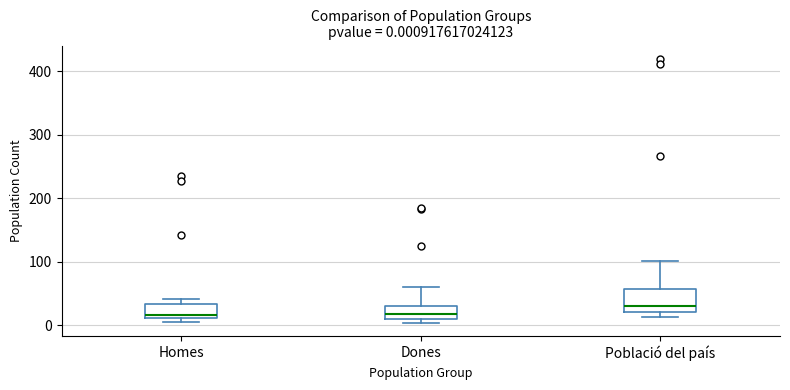

Which box has the highest median line?

Població del país